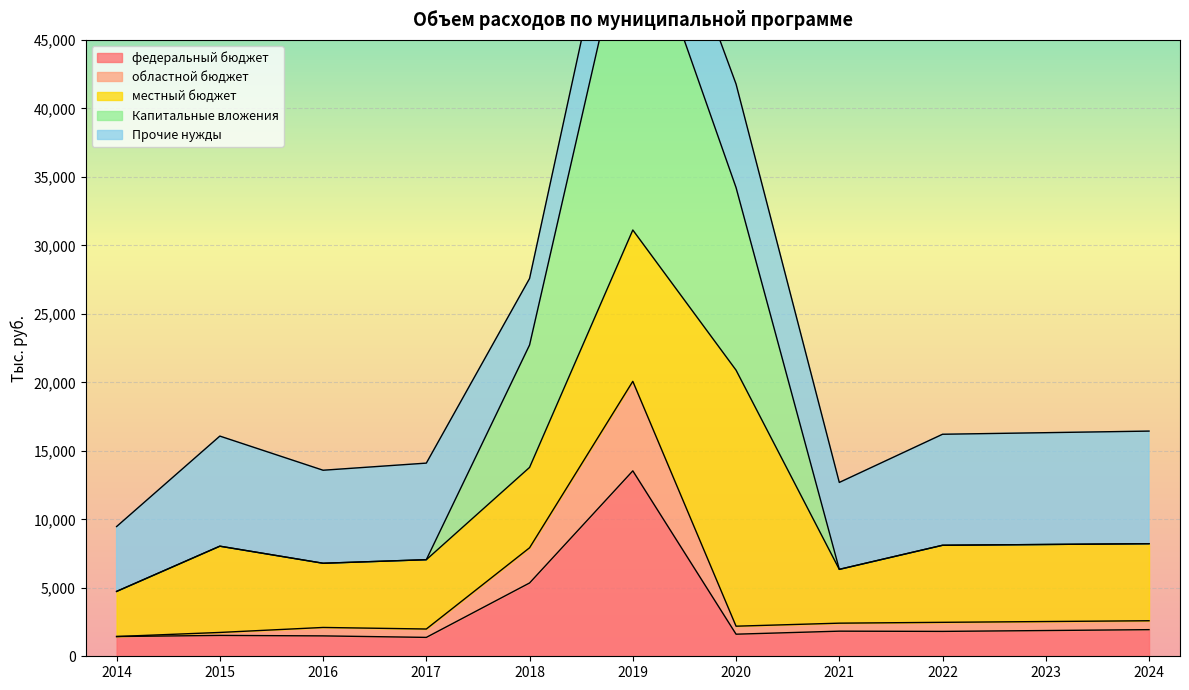

True or false: Капитальные вложения and областной бюджет cross at least once.

False